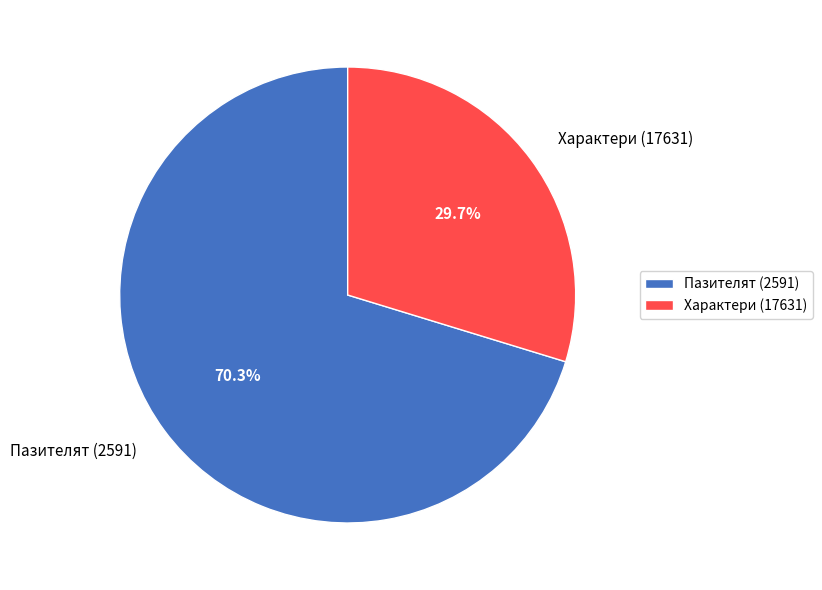

Which slice is the largest?

Пазителят (2591)